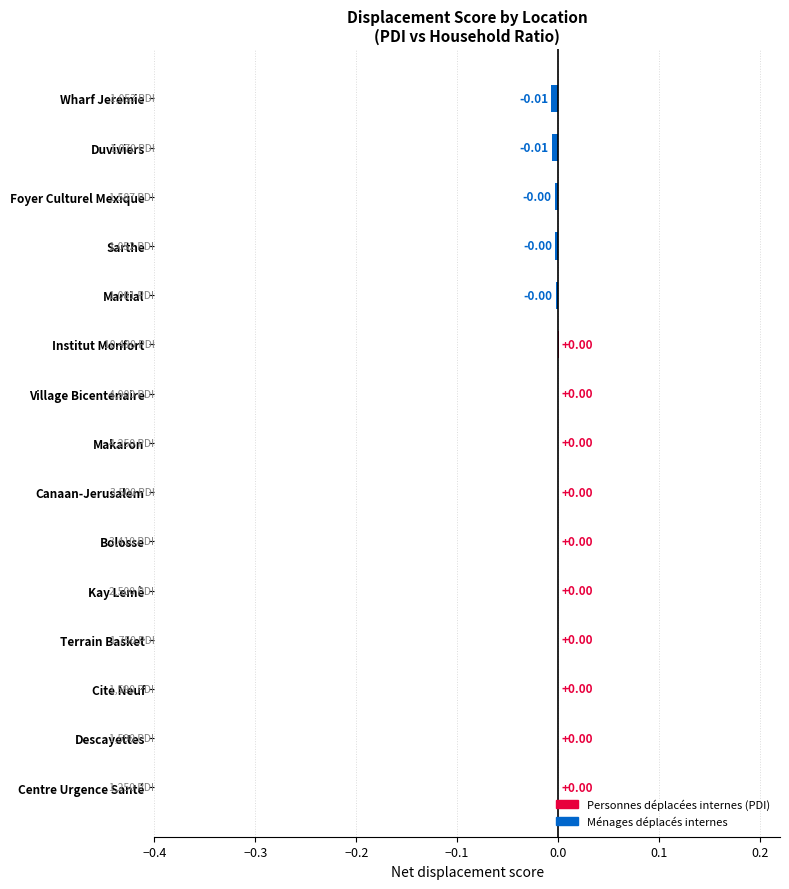

Count the number of categories in the chart.

15